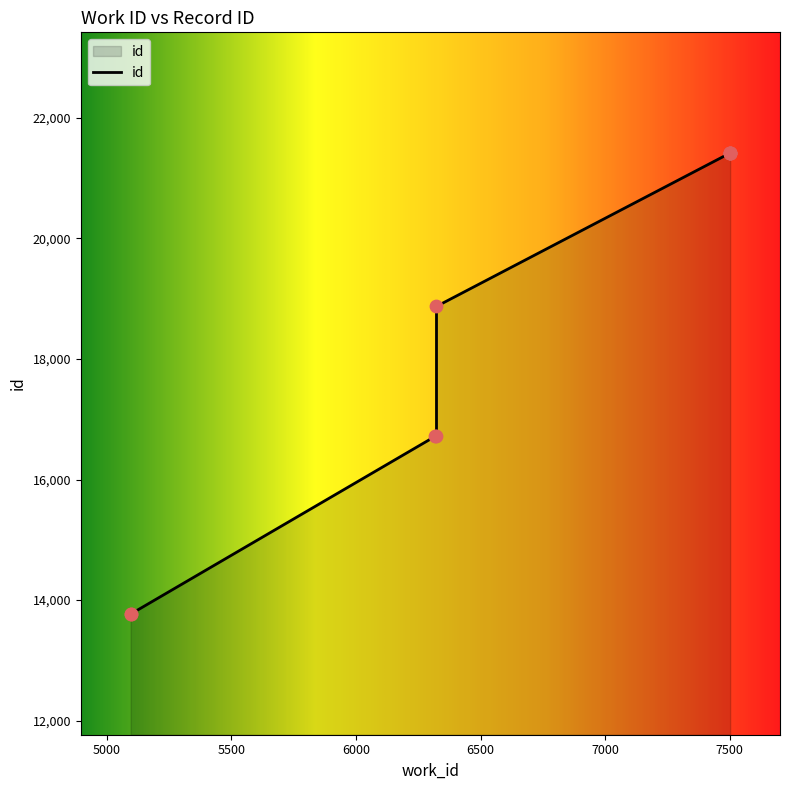

Between 6323 and 6323, which is larger?

6323